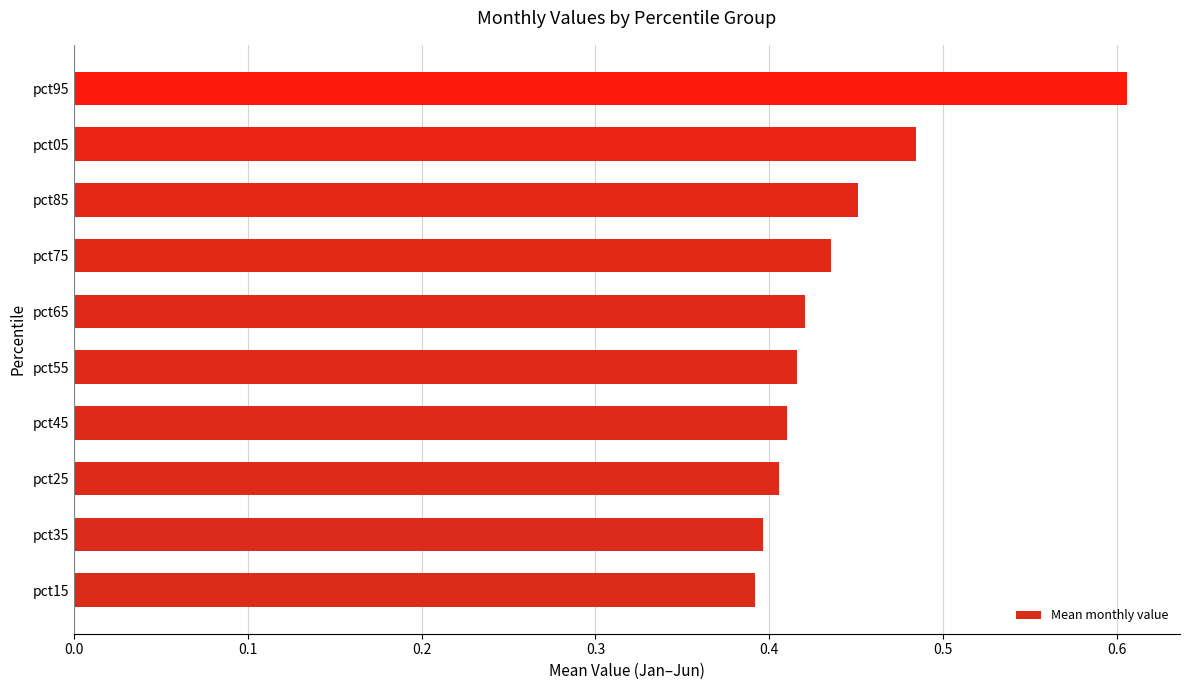

What is the greatest value displayed?

0.6